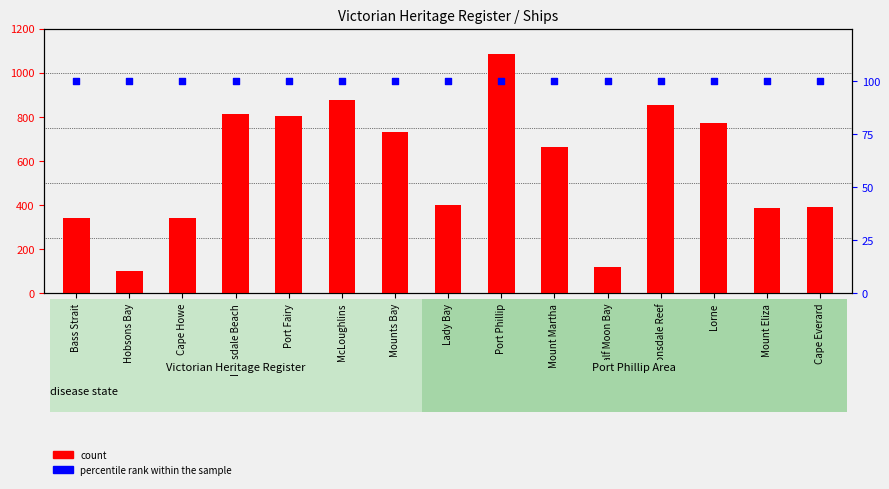

Which series has the largest Y range (max minus min)?

count